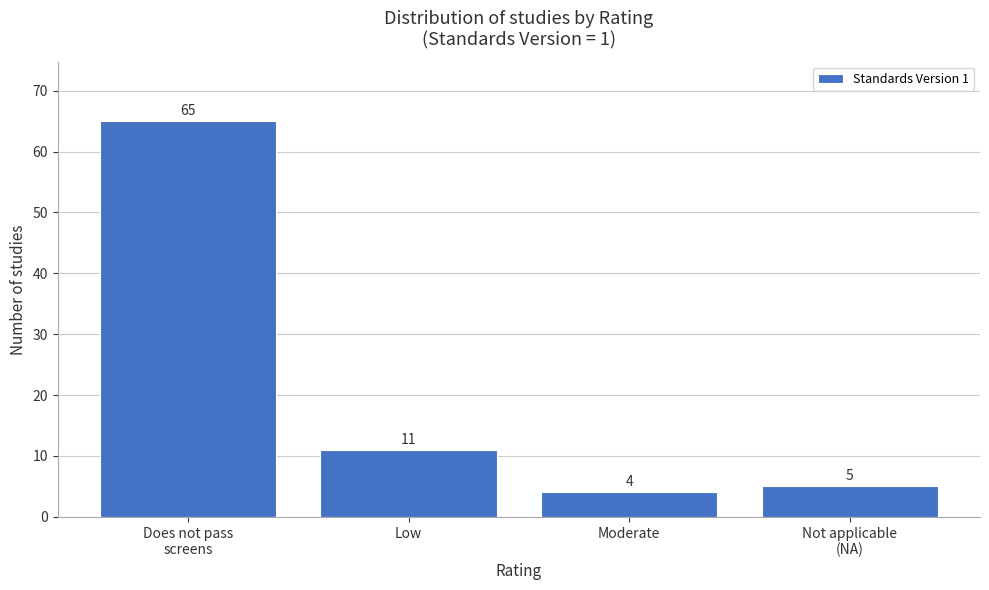

Reading left to right, what are all the values shown in this chart?

65	11	4	5